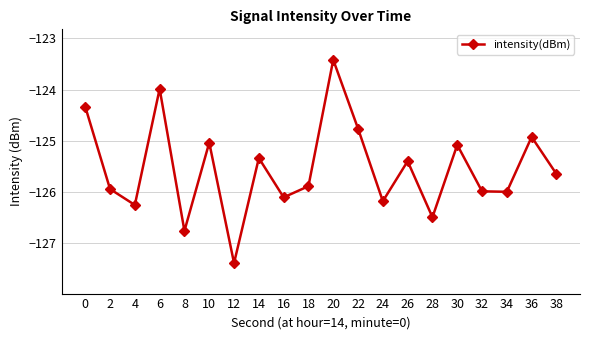

Reading right to left, what are all the values shown in this chart?

-125.6	-124.9	-126.0	-126.0	-125.1	-126.5	-125.4	-126.2	-124.8	-123.4	-125.9	-126.1	-125.3	-127.4	-125.0	-126.8	-124.0	-126.3	-125.9	-124.3